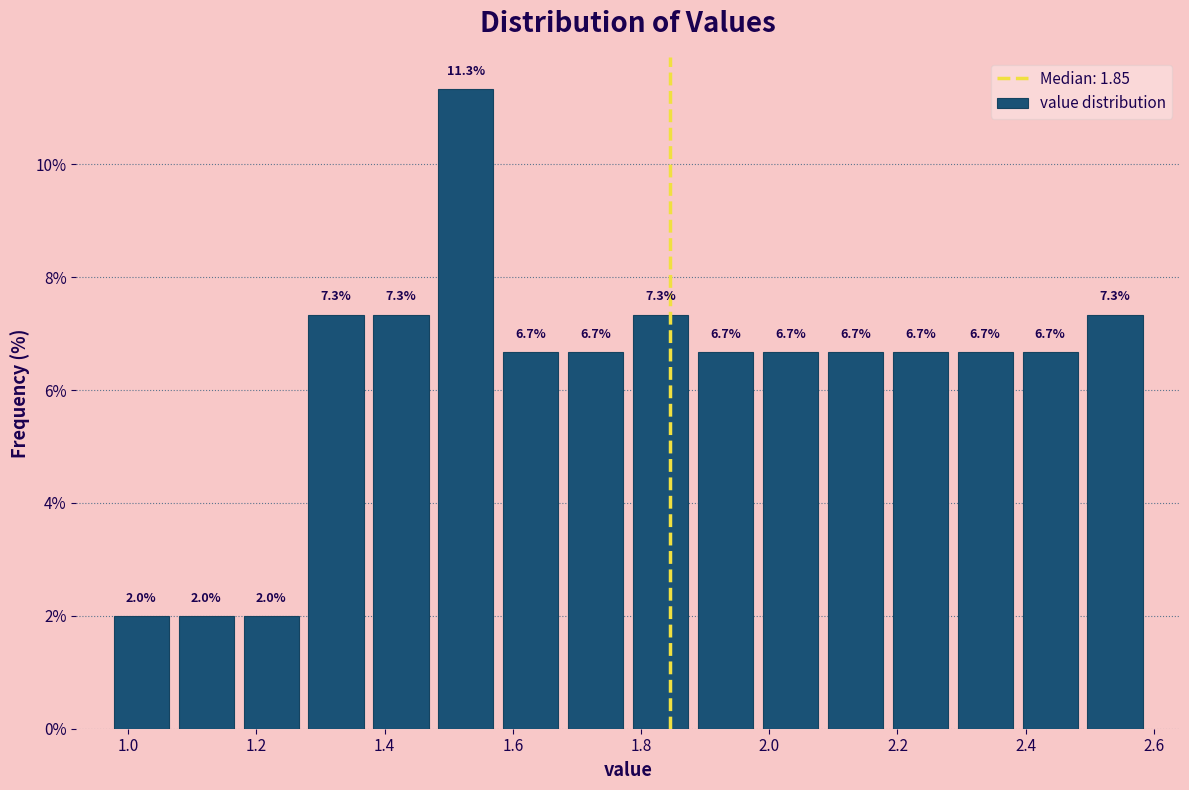

Over which range of the x-axis is the bar tallest?

1.48 to 1.58